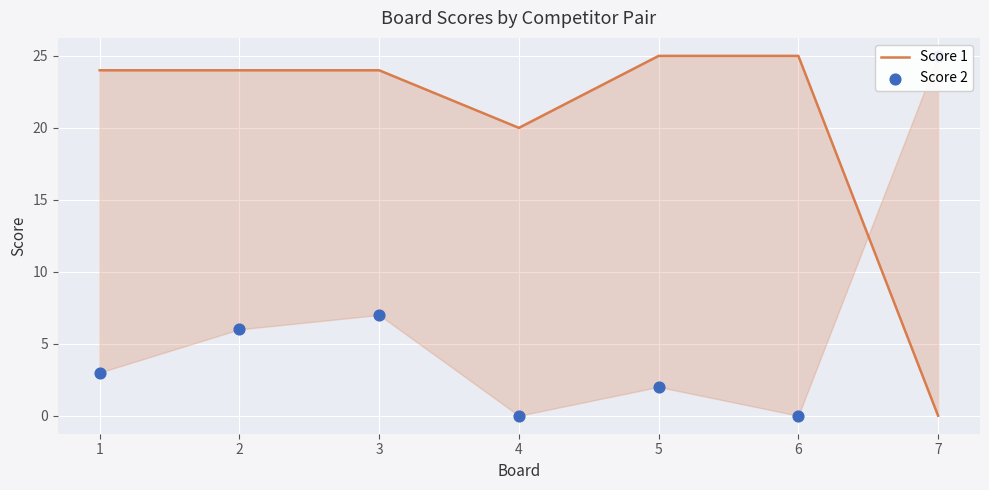

Which series contains the highest Y value?

Score 1